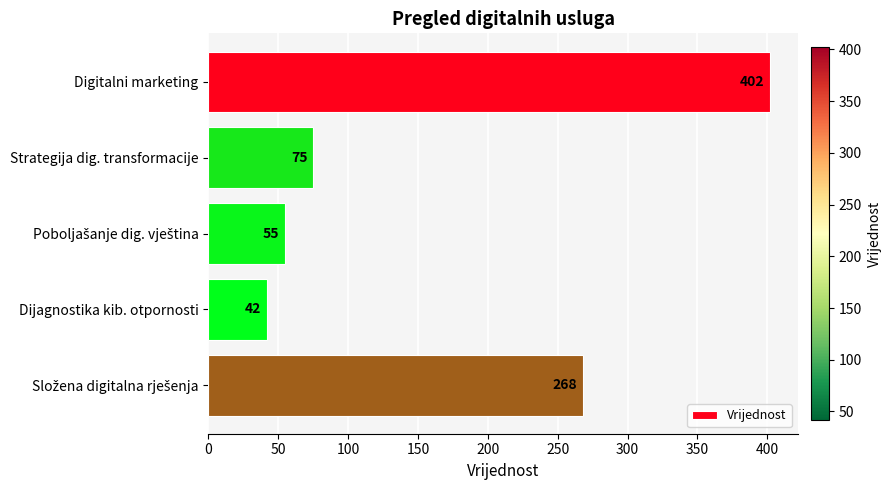

Between Dijagnostika kib. otpornosti and Strategija dig. transformacije, which is larger?

Strategija dig. transformacije